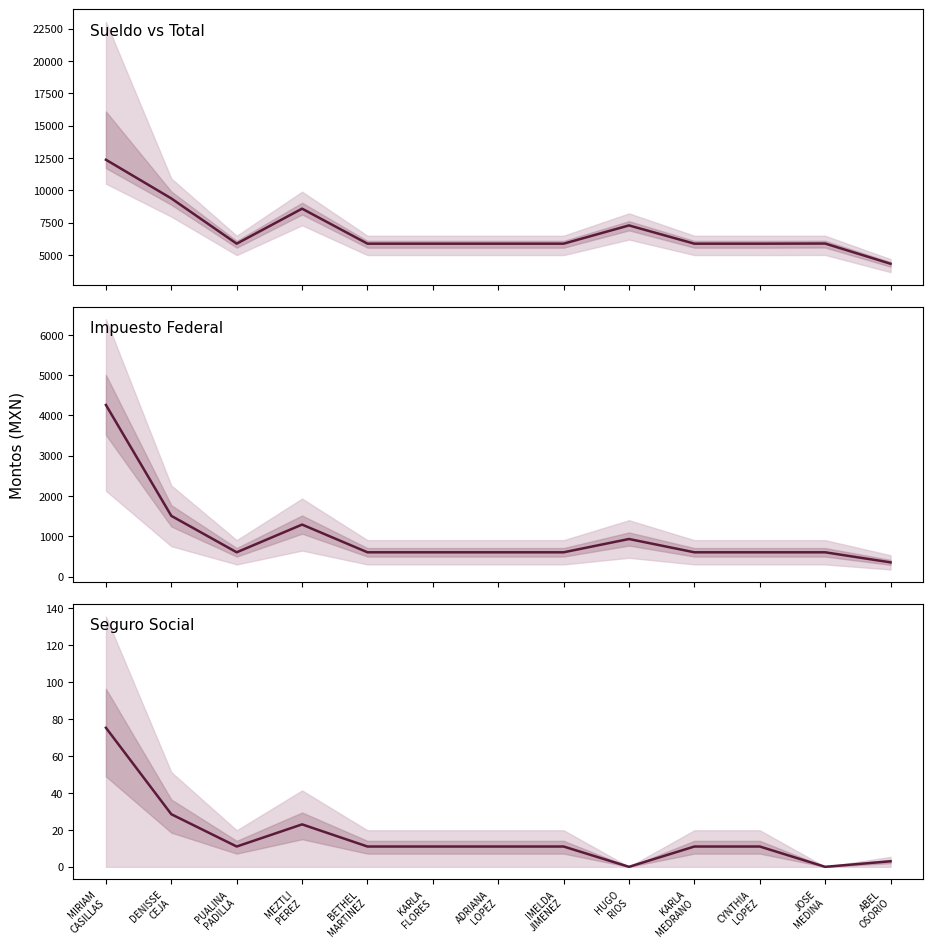

True or false: Impuesto Federal and Sueldo vs Total intersect in this chart.

False